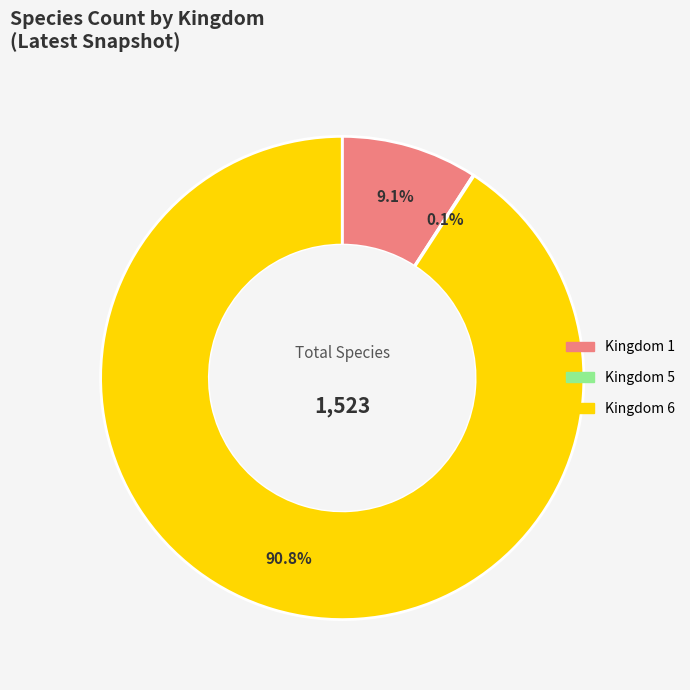

What is the largest slice in the pie chart?

Kingdom 6